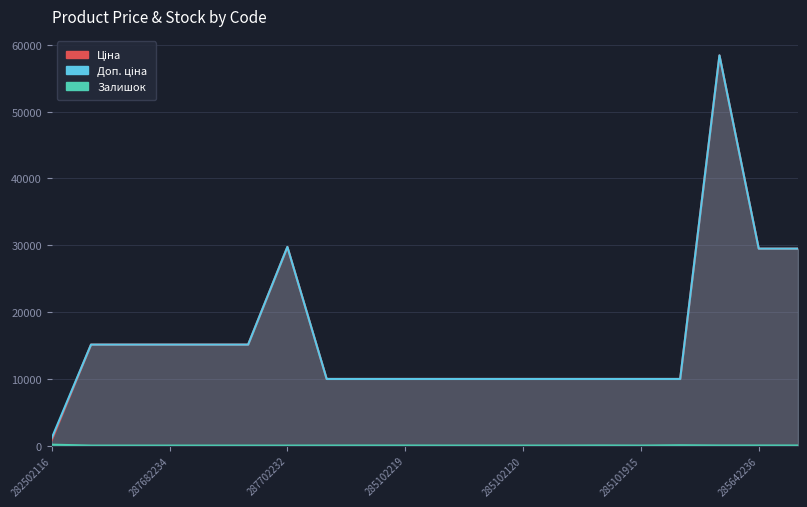

How many values in the Ціна series exceed 9974?

19